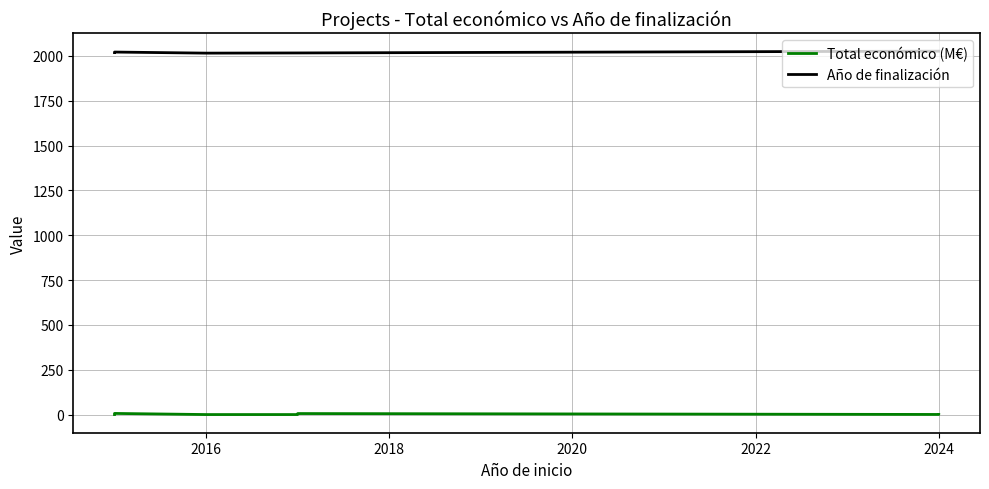

Reading right to left, list all the values displayed in this chart.

Total económico (M€): 0.7	0.6	0.5	5.6	0.0	0.0	0.0	6.2	0.0
Año de finalización: 2027.0	2027.0	2027.0	2017.0	2017.0	2017.0	2016.0	2022.0	2019.0